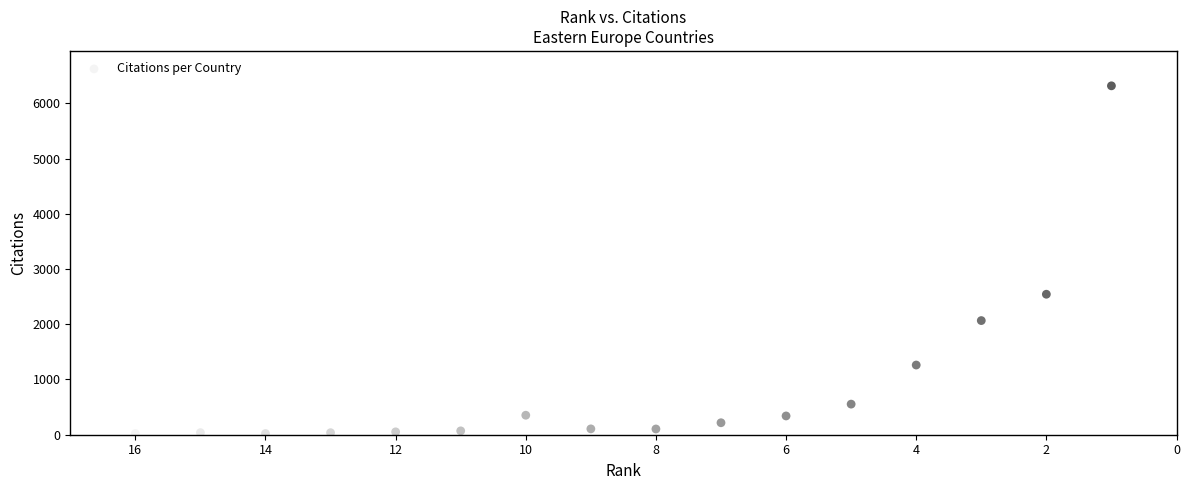

What Y value in the scatter plot is closest to 3170?

2544